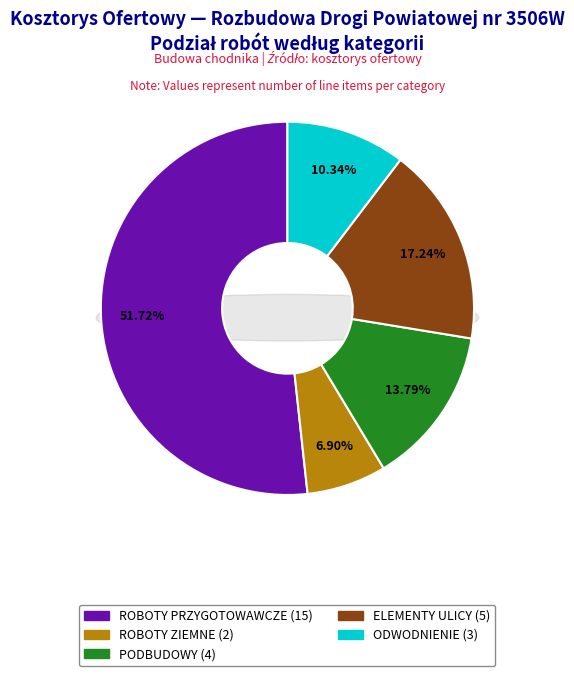

What percentage is the ELEMENTY ULICY slice, to the nearest percent?

17%